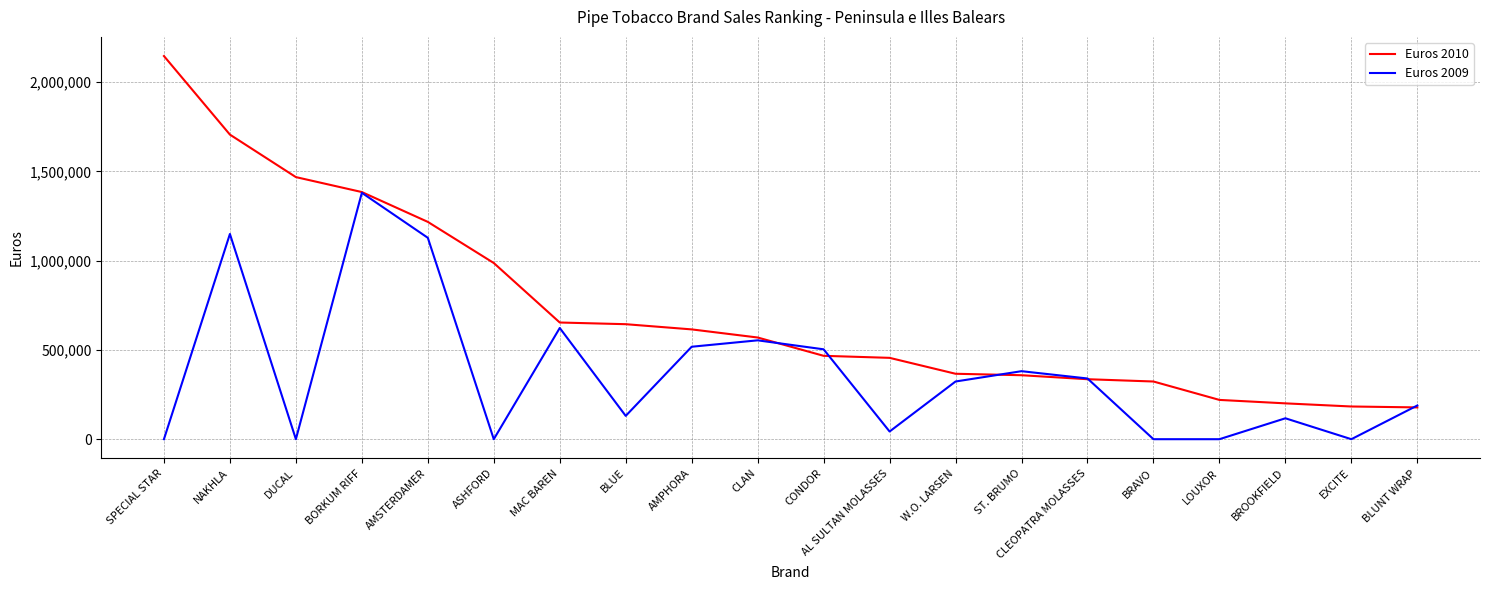

What is the total value across all series at SPECIAL STAR?

2146896